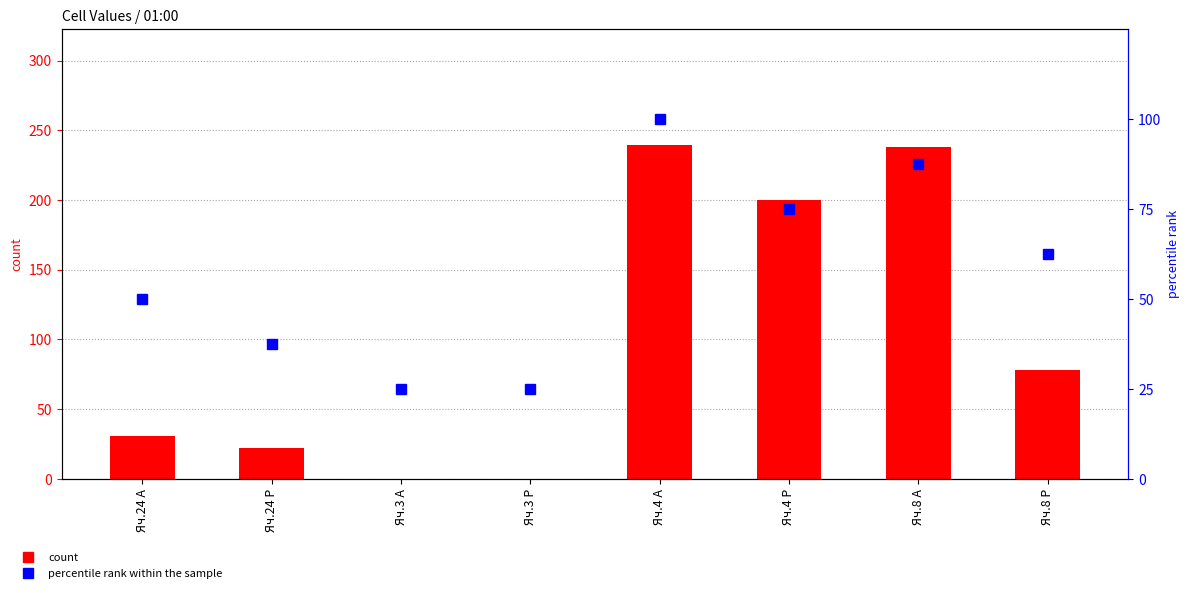

How many positive values does the count series have?

6